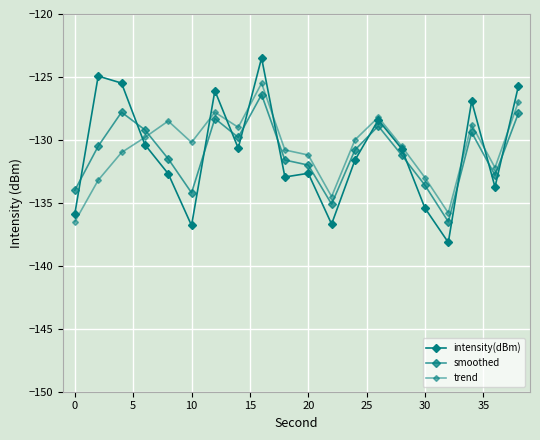

Rank the series by their maximum value, from highest to lowest.

intensity(dBm), trend, smoothed